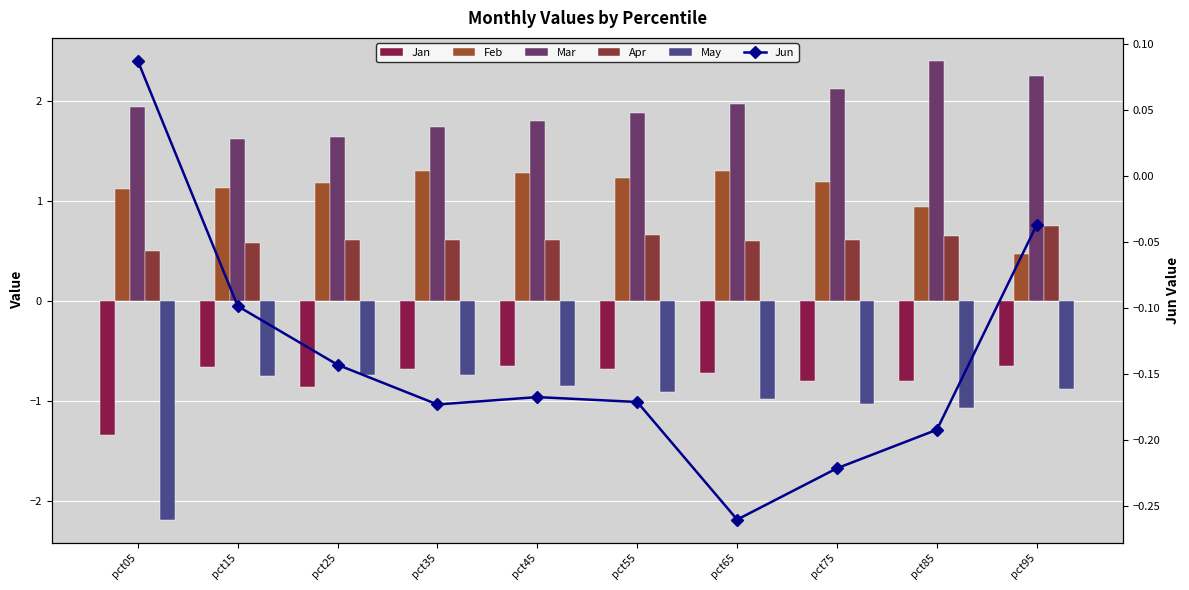

At which label does Jan reach its peak?

pct45